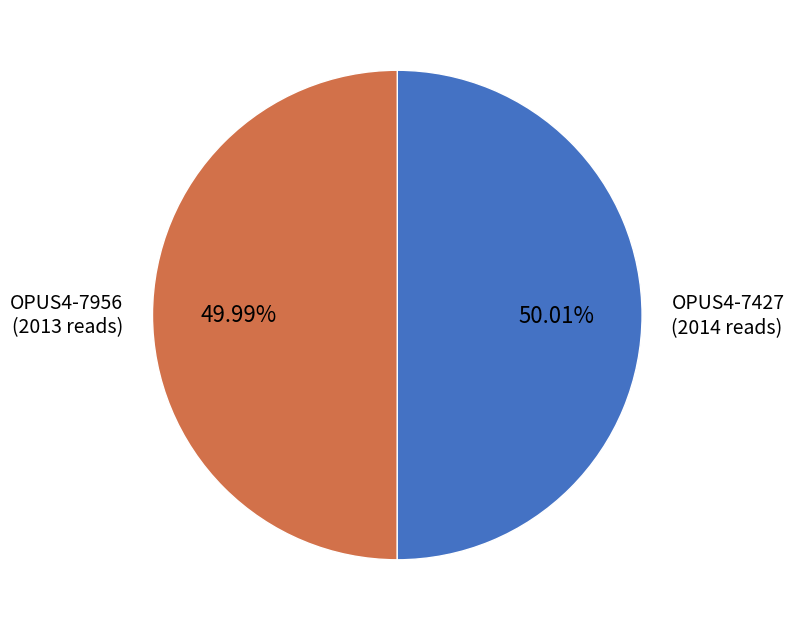

Is there any slice that represents more than half of the pie?

Yes